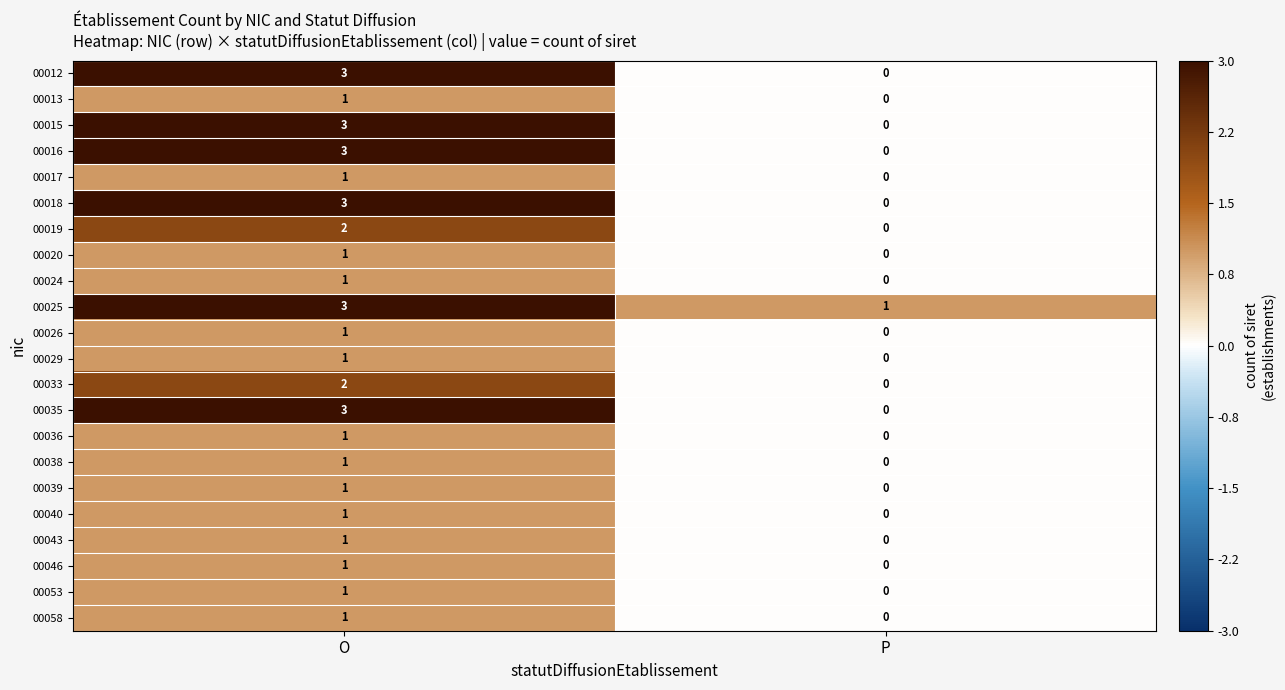

Which label corresponds to the smallest value in the chart?

P